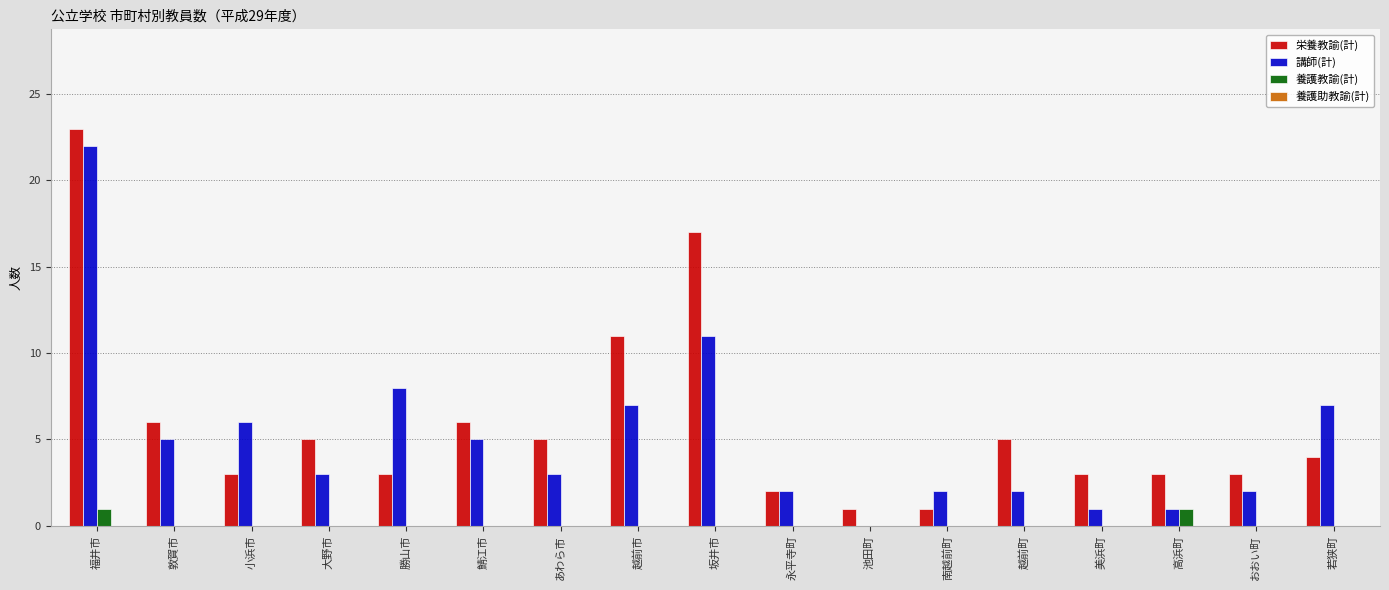

Where is 栄養教諭(計) nearest to the value 12?

越前市